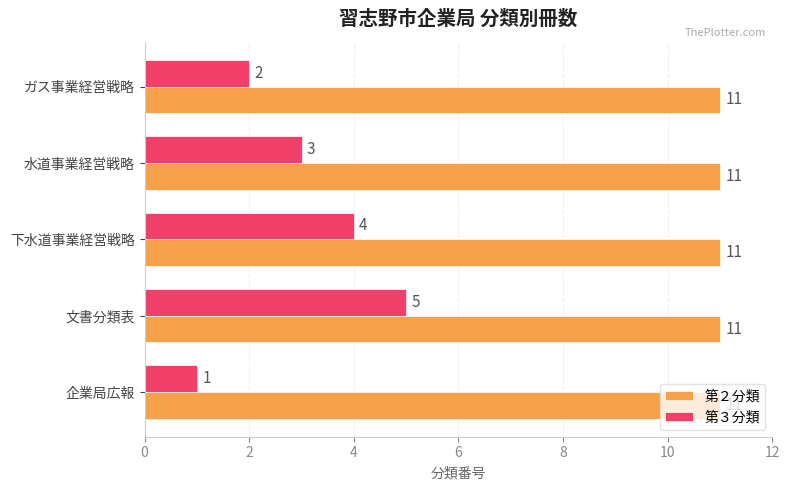

Rank the series by their average value, from lowest to highest.

第３分類, 第２分類